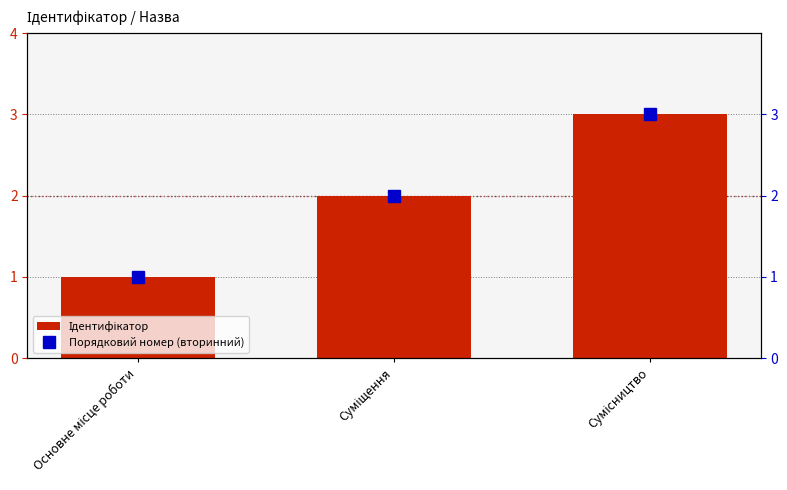

Rank the categories by Ідентифікатор value from highest to lowest.

Сумісництво, Суміщення, Основне місце роботи